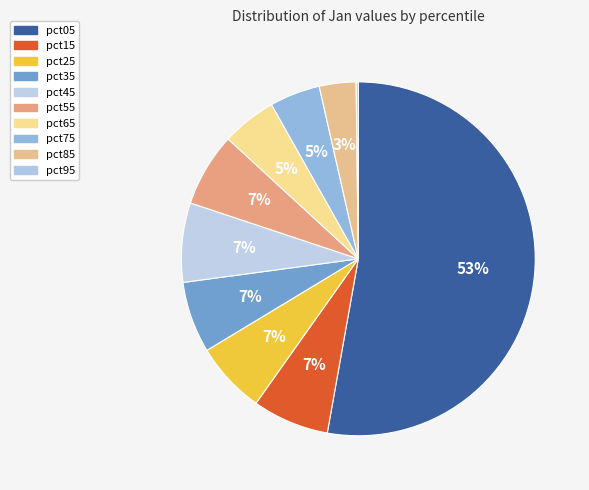

Between pct05 and pct15, which is larger?

pct05